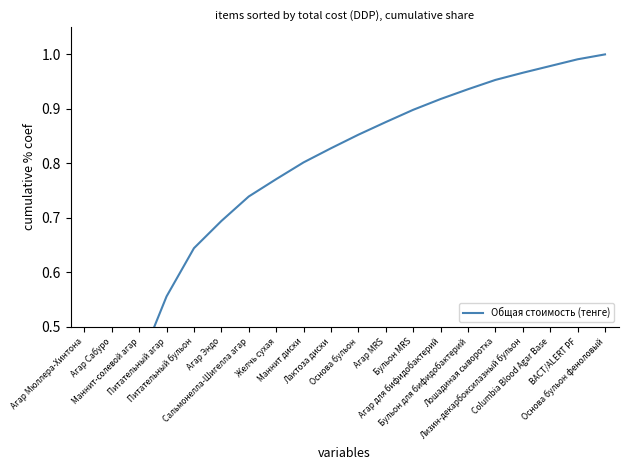

What is the change in value from Маннит-солевой агар to Агар Эндо?

+0.3